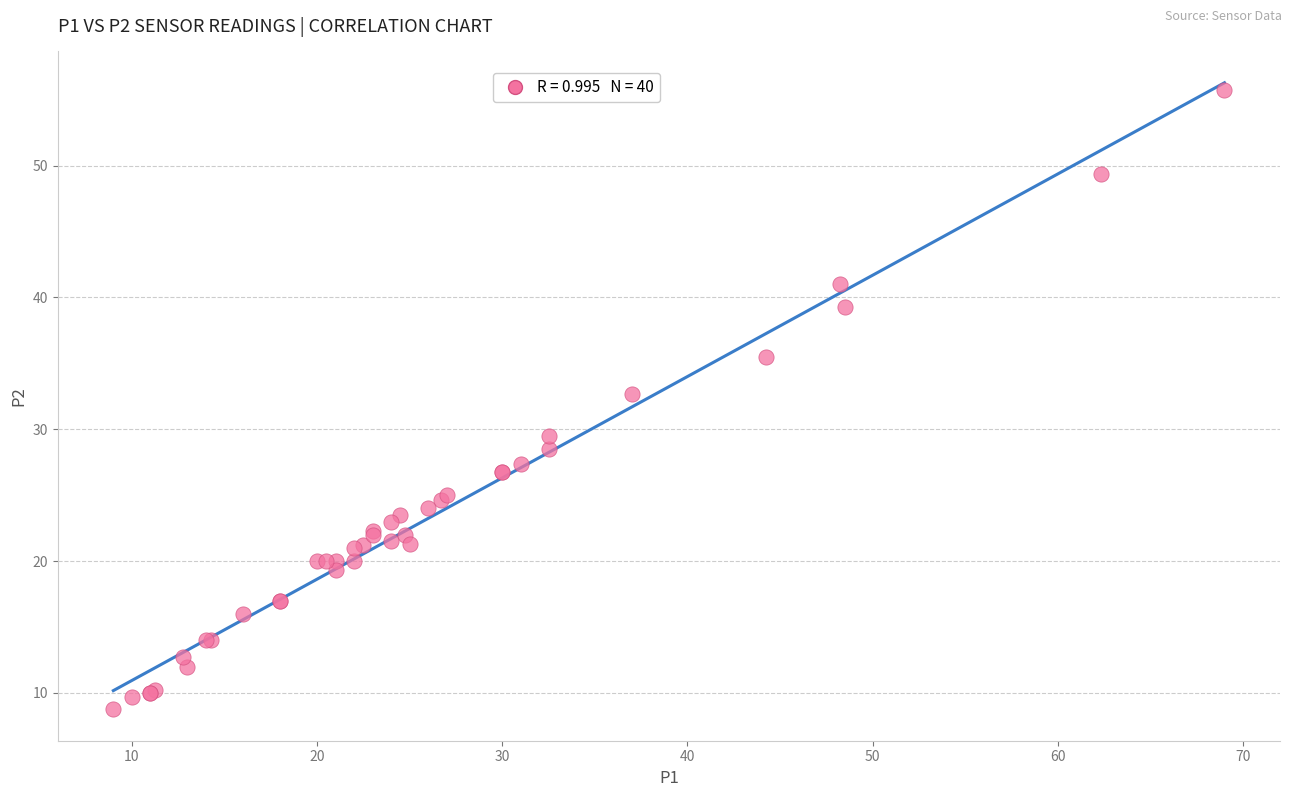

What Y value in the scatter plot is closest to 32?

32.7